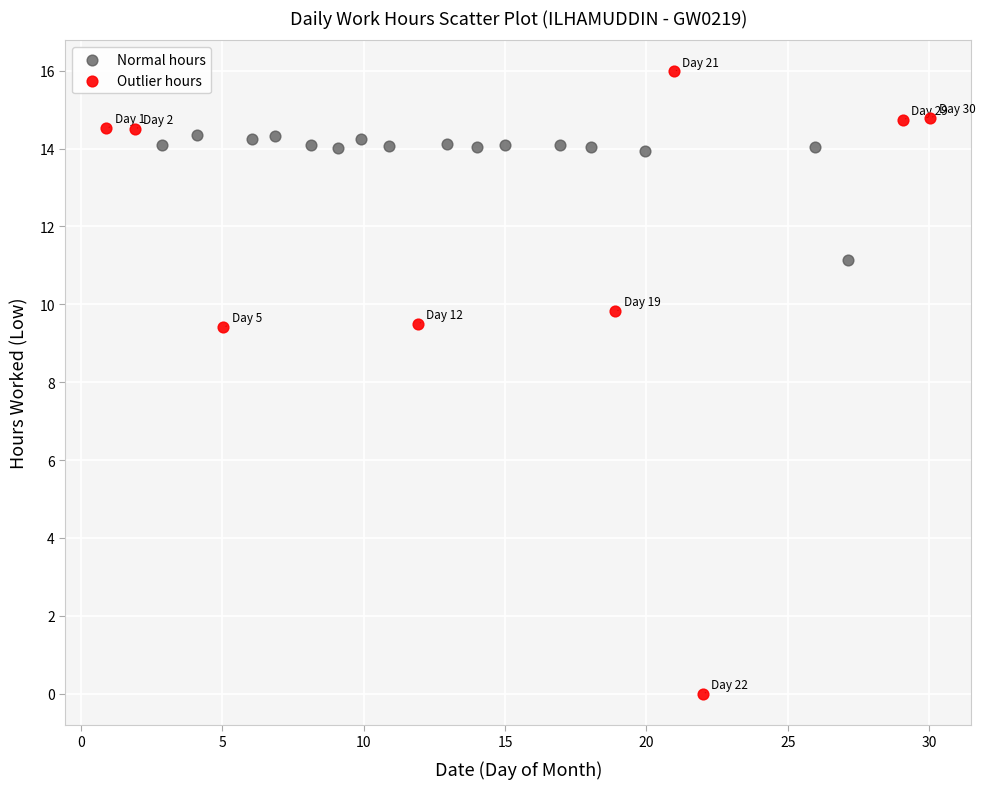

What are all the series names shown in the legend?

Normal hours, Outlier hours